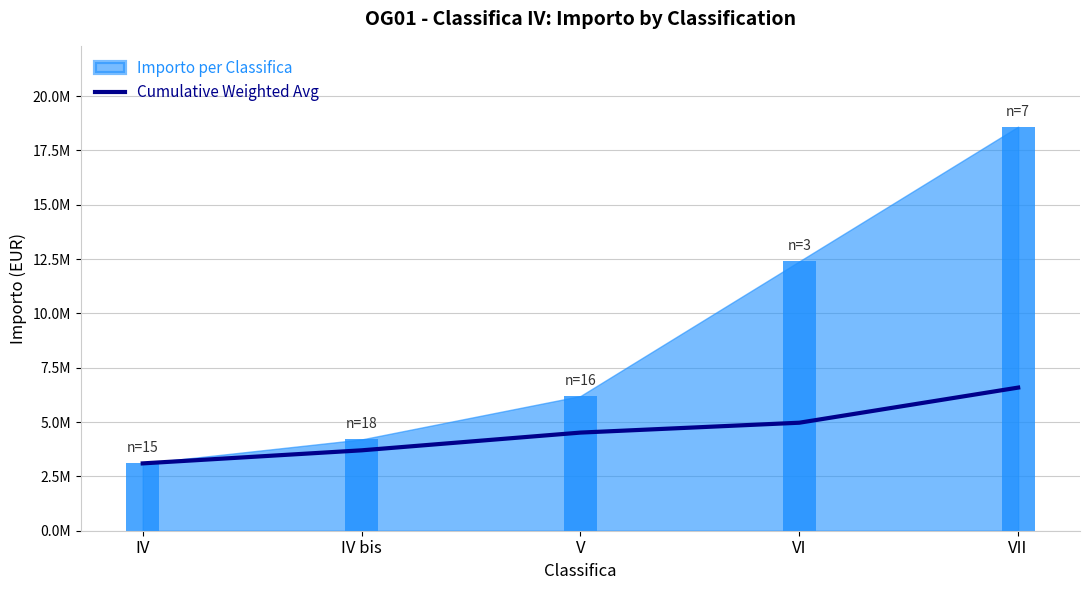

List the labels in order of value, largest first.

VII, VI, V, IV bis, IV